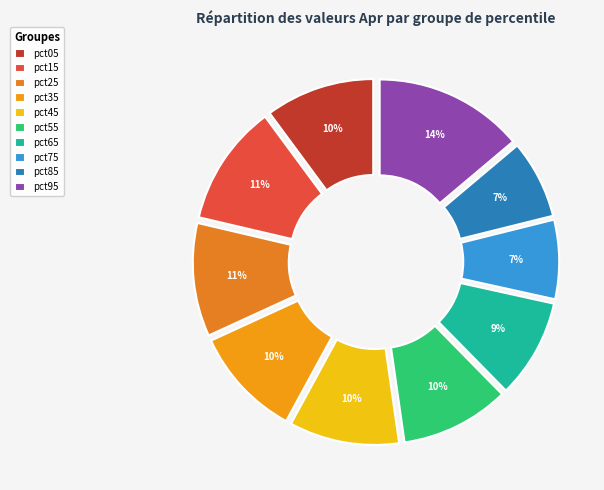

Does pct55 account for over 50% of the chart?

No